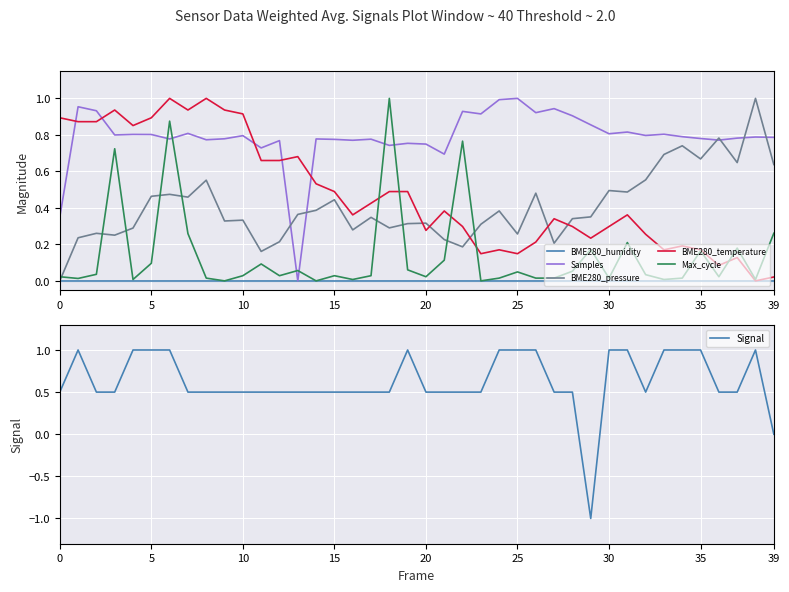

Reading left to right, what are all the values shown in this chart?

BME280_humidity: 0.0	0.0	0.0	0.0	0.0	0.0	0.0	0.0	0.0	0.0	0.0	0.0	0.0	0.0	0.0	0.0	0.0	0.0	0.0	0.0	0.0	0.0	0.0	0.0	0.0	0.0	0.0	0.0	0.0	0.0	0.0	0.0	0.0	0.0	0.0	0.0	0.0	0.0	0.0	0.0
Samples: 0.3	1.0	0.9	0.8	0.8	0.8	0.8	0.8	0.8	0.8	0.8	0.7	0.8	0.0	0.8	0.8	0.8	0.8	0.7	0.8	0.7	0.7	0.9	0.9	1.0	1.0	0.9	0.9	0.9	0.9	0.8	0.8	0.8	0.8	0.8	0.8	0.8	0.8	0.8	0.8
BME280_pressure: 0.0	0.2	0.3	0.3	0.3	0.5	0.5	0.5	0.6	0.3	0.3	0.2	0.2	0.4	0.4	0.4	0.3	0.3	0.3	0.3	0.3	0.2	0.2	0.3	0.4	0.3	0.5	0.2	0.3	0.4	0.5	0.5	0.6	0.7	0.7	0.7	0.8	0.6	1.0	0.6
BME280_temperature: 0.9	0.9	0.9	0.9	0.9	0.9	1.0	0.9	1.0	0.9	0.9	0.7	0.7	0.7	0.5	0.5	0.4	0.4	0.5	0.5	0.3	0.4	0.3	0.1	0.2	0.1	0.2	0.3	0.3	0.2	0.3	0.4	0.3	0.2	0.2	0.2	0.1	0.1	0.0	0.0
Max_cycle: 0.0	0.0	0.0	0.7	0.0	0.1	0.9	0.3	0.0	0.0	0.0	0.1	0.0	0.1	0.0	0.0	0.0	0.0	1.0	0.1	0.0	0.1	0.8	0.0	0.0	0.0	0.0	0.0	0.1	0.2	0.0	0.2	0.0	0.0	0.0	0.2	0.0	0.2	0.0	0.3
Signal: 0.5	1.0	0.5	0.5	1.0	1.0	1.0	0.5	0.5	0.5	0.5	0.5	0.5	0.5	0.5	0.5	0.5	0.5	0.5	1.0	0.5	0.5	0.5	0.5	1.0	1.0	1.0	0.5	0.5	-1.0	1.0	1.0	0.5	1.0	1.0	1.0	0.5	0.5	1.0	0.0